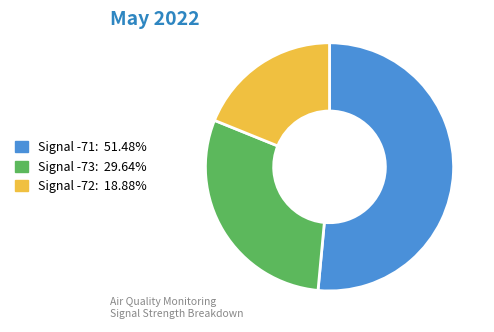

Is there any slice that represents more than half of the pie?

Yes